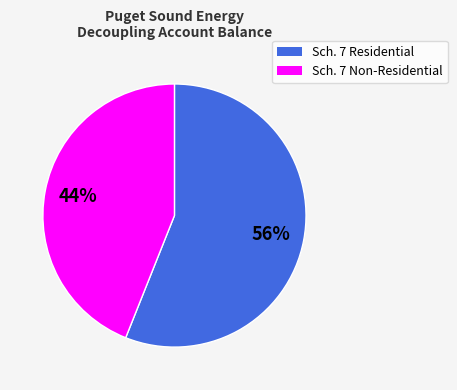

Count the number of slices in the pie.

2